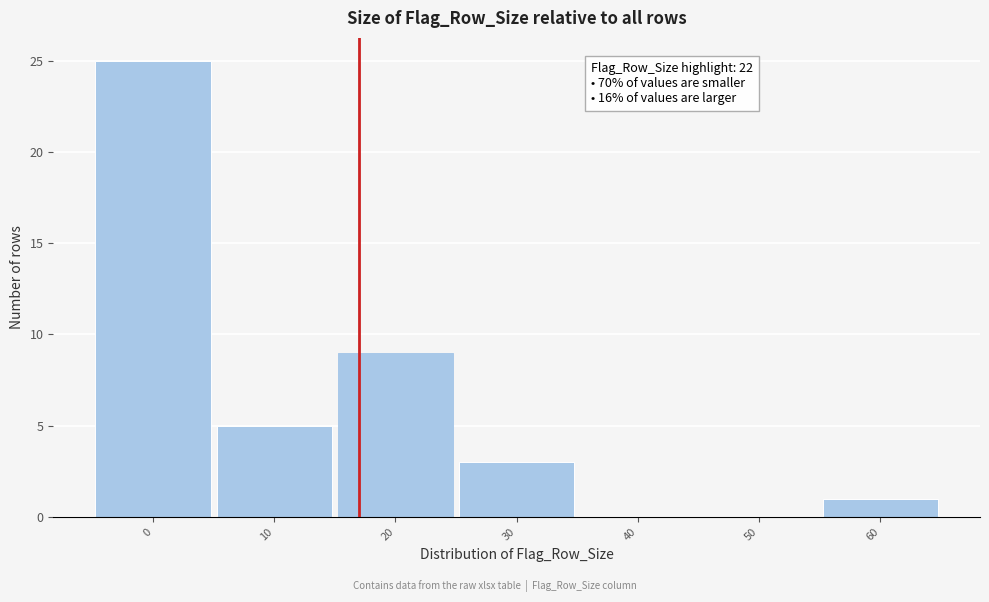

Reading left to right, what are all the values shown in this chart?

0=25	10=5	20=9	30=3	40=0	50=0	60=1